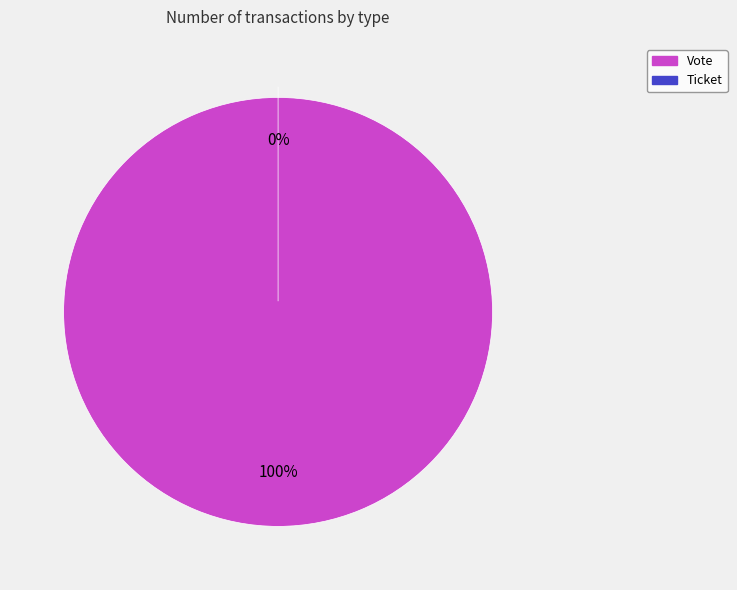

How many segments does this pie chart have?

2